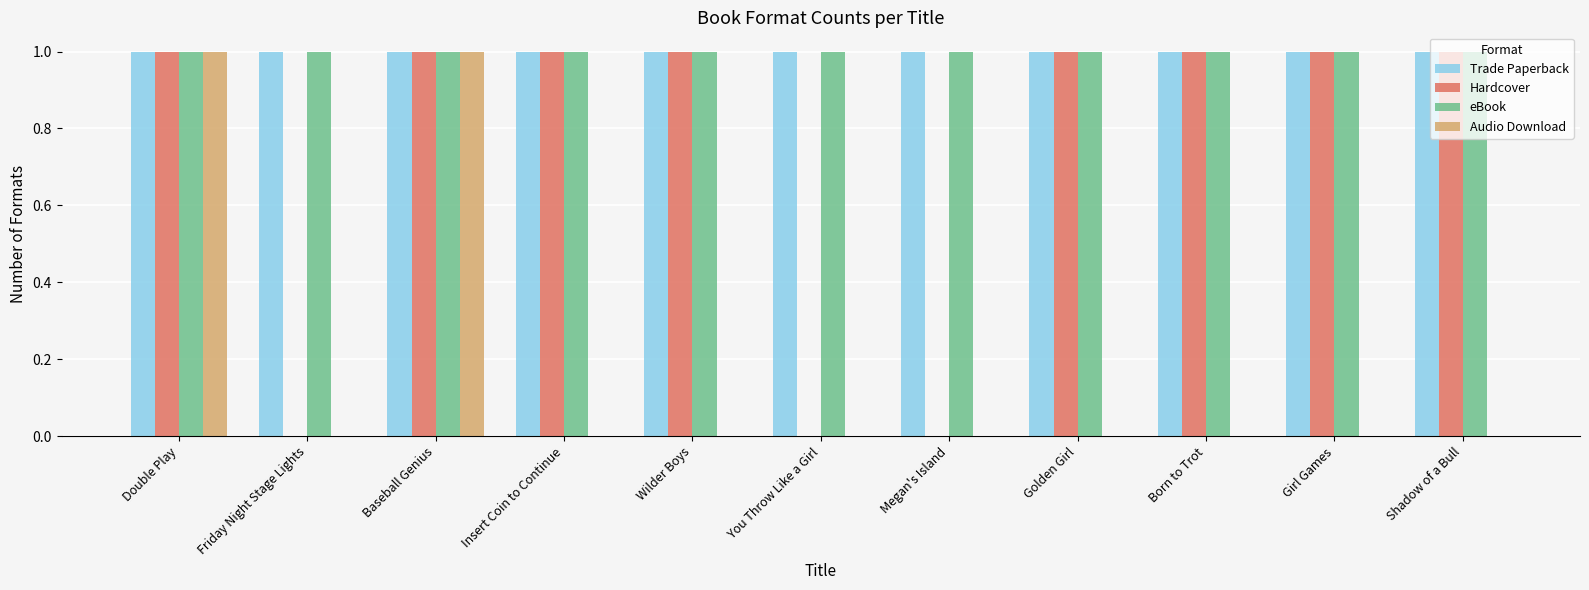

Are the bars horizontal?

No